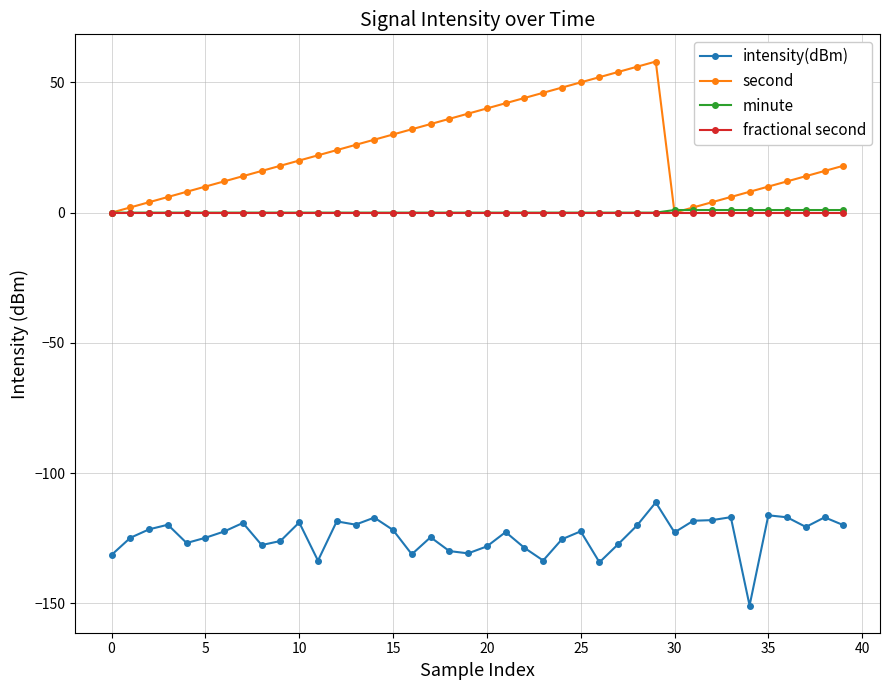

What are all the series names shown in the legend?

intensity(dBm), second, minute, fractional second